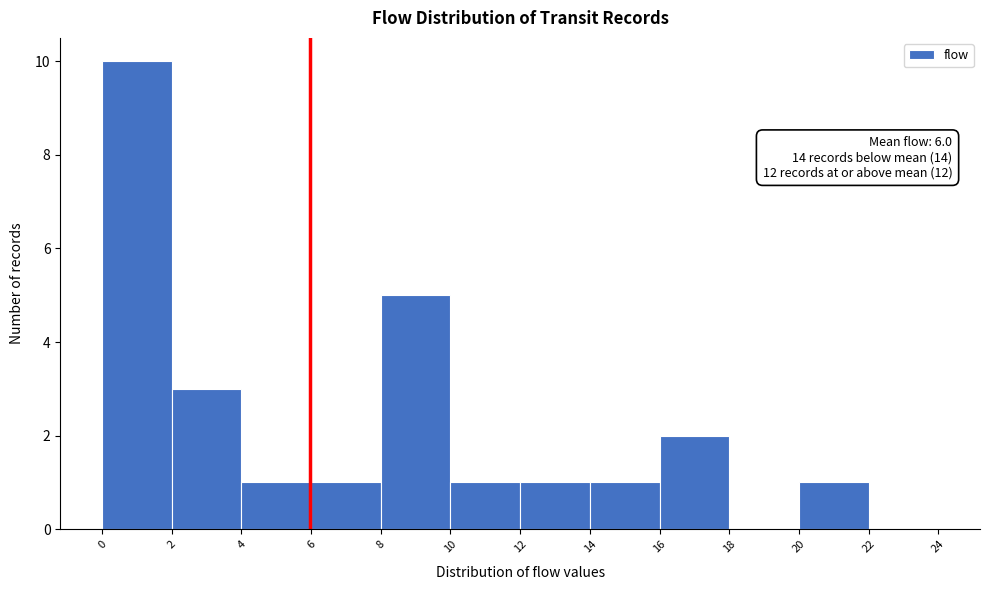

Over which range of the x-axis is the bar tallest?

0 to 2